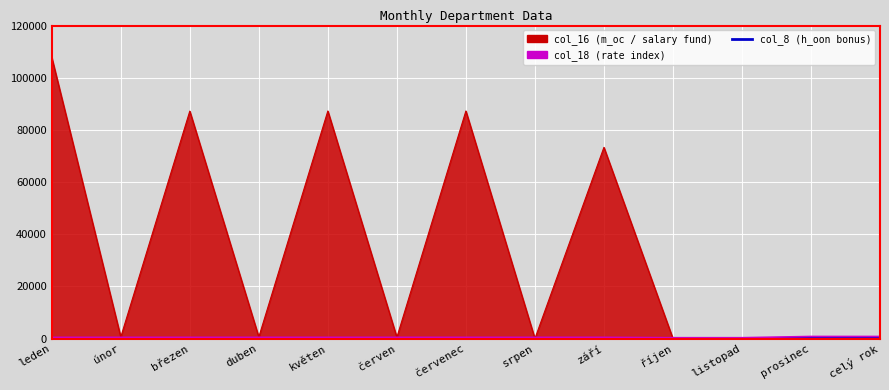

How many points are lower than both their immediate neighbors (excluding endpoints)?

4